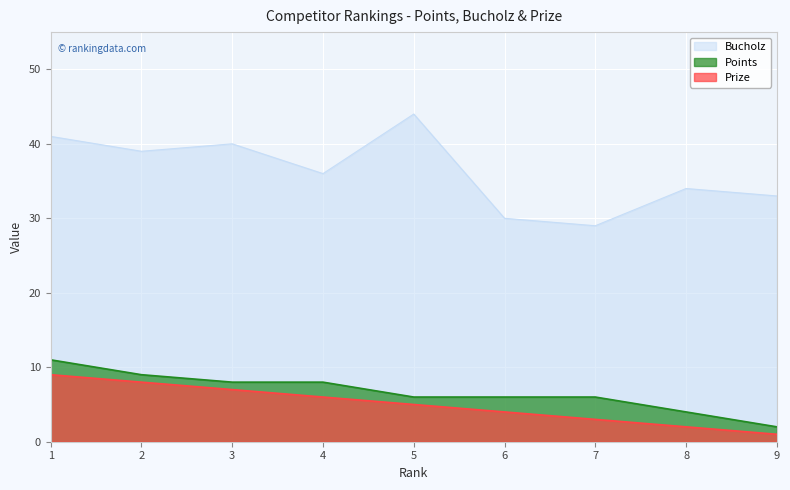

Is it true that Bucholz equals 39 at 2?

True